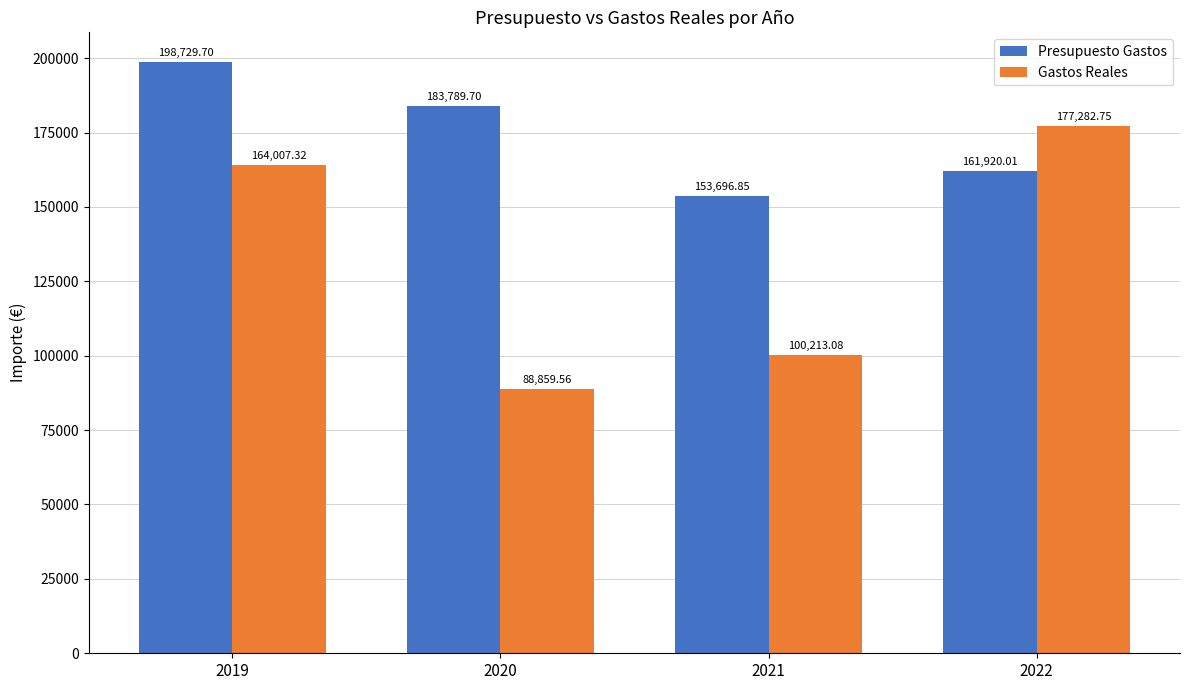

What is the spread (max minus min) of values at 2021?

53483.8